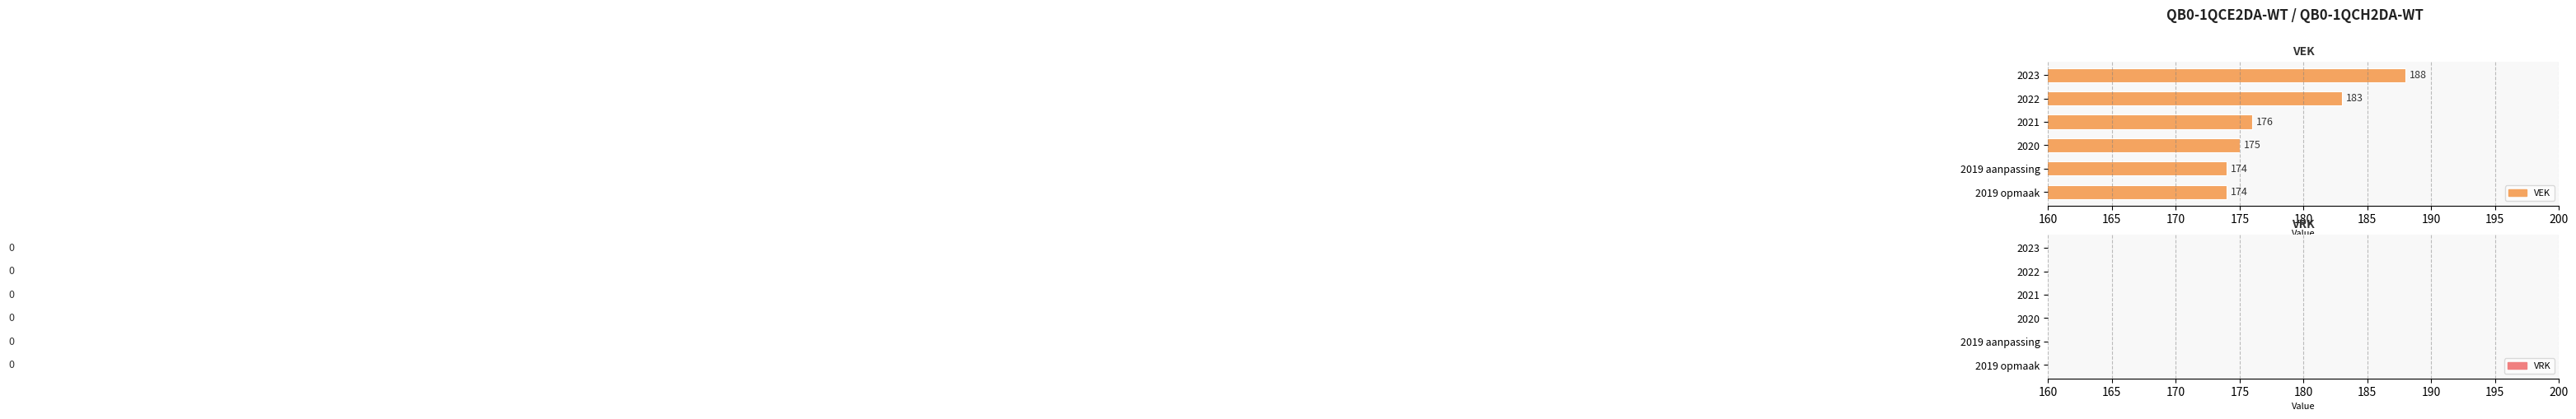

The chart shows a value of 174 at 2019 opmaak. True or false?

True